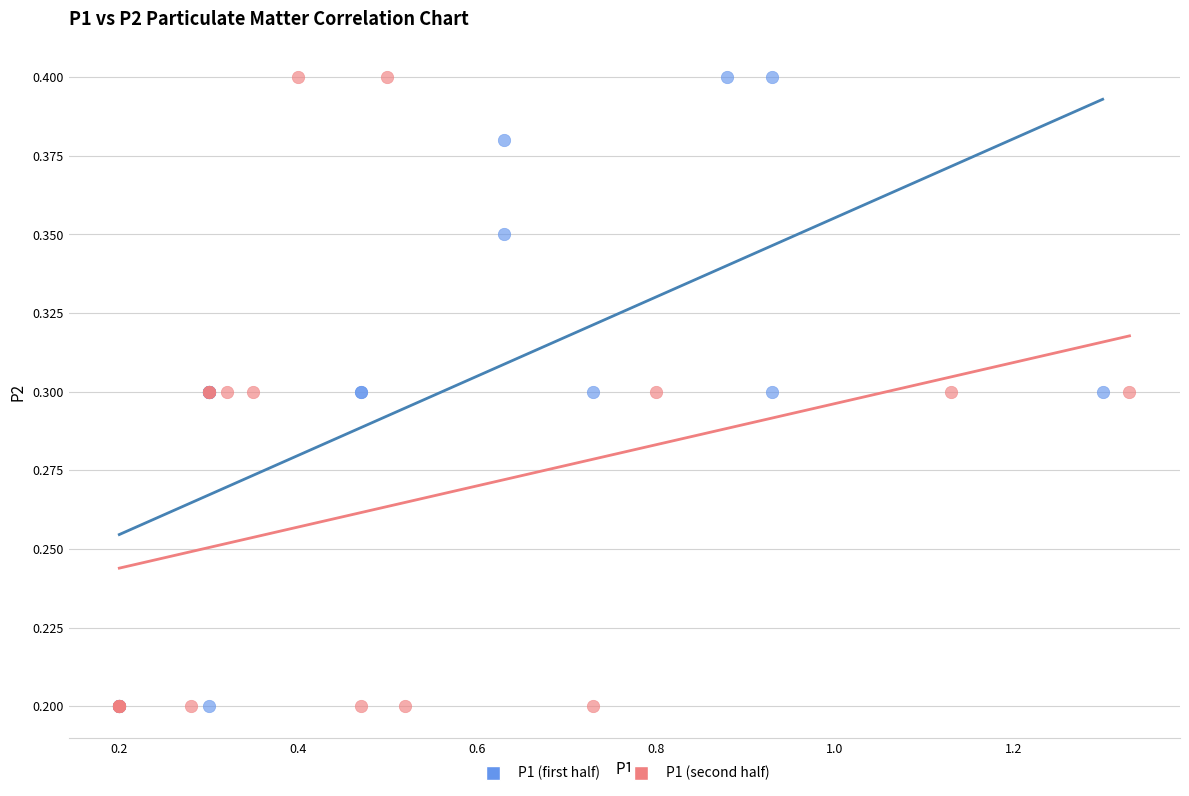

What are all the series names shown in the legend?

P1 (first half), P1 (second half)